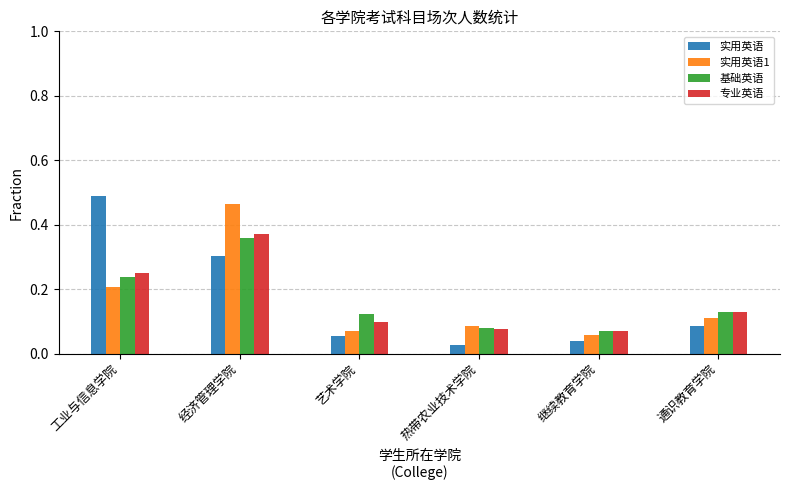

List the series in order of their peak value, highest first.

实用英语, 实用英语1, 专业英语, 基础英语